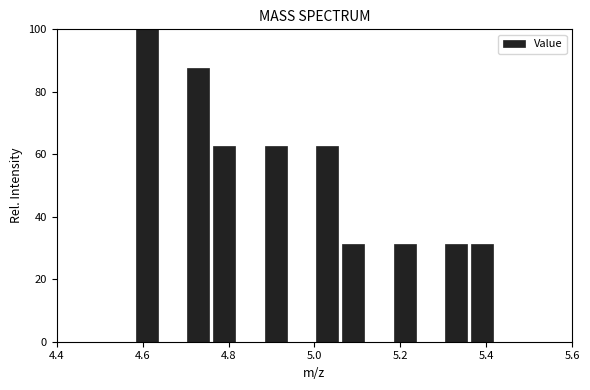

Around what value on the x-axis is the tallest bar? Give the approximate position of its centre, as read against the axis.

4.62